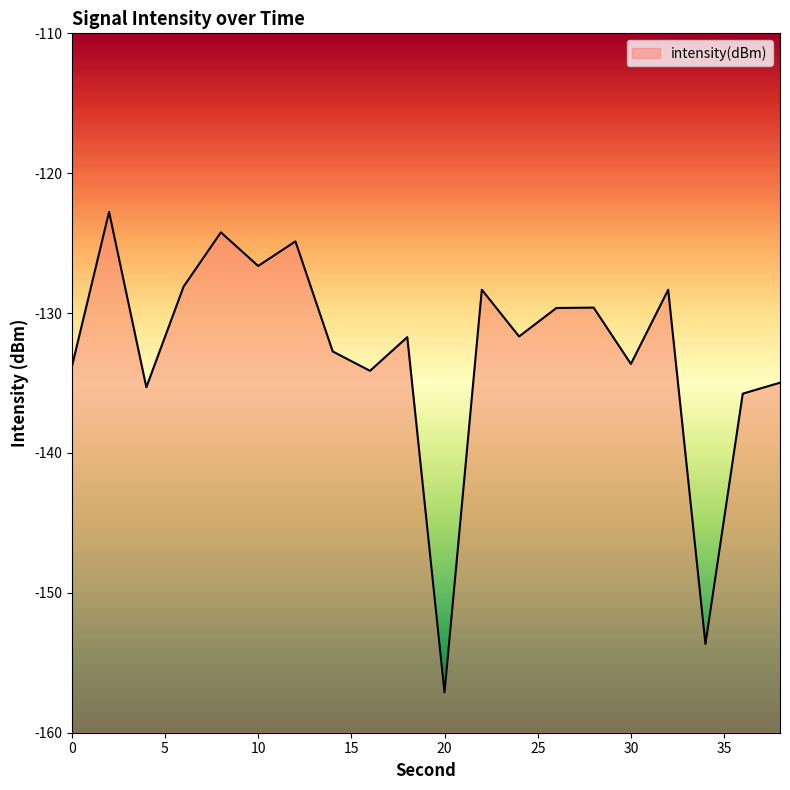

List the labels in order of value, smallest first.

20, 34, 36, 4, 38, 16, 0, 30, 14, 18, 24, 26, 28, 32, 22, 6, 10, 12, 8, 2